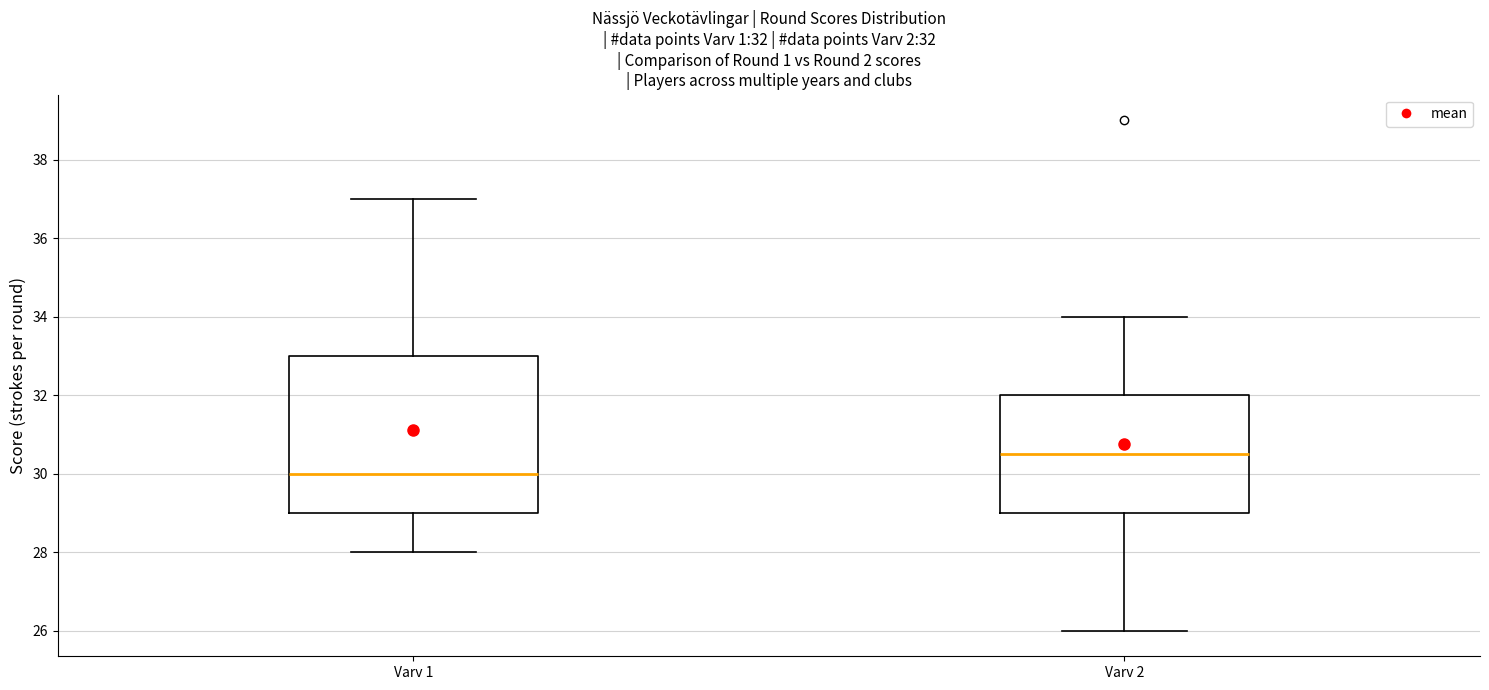

Comparing the boxes themselves (not the whiskers), which one is the tallest?

Varv 1